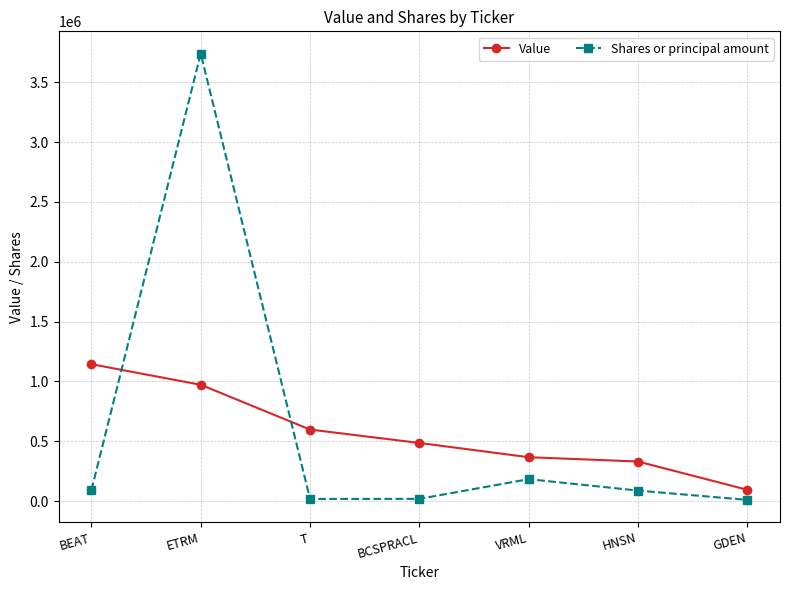

How many interior local peaks does the Shares or principal amount series have?

2